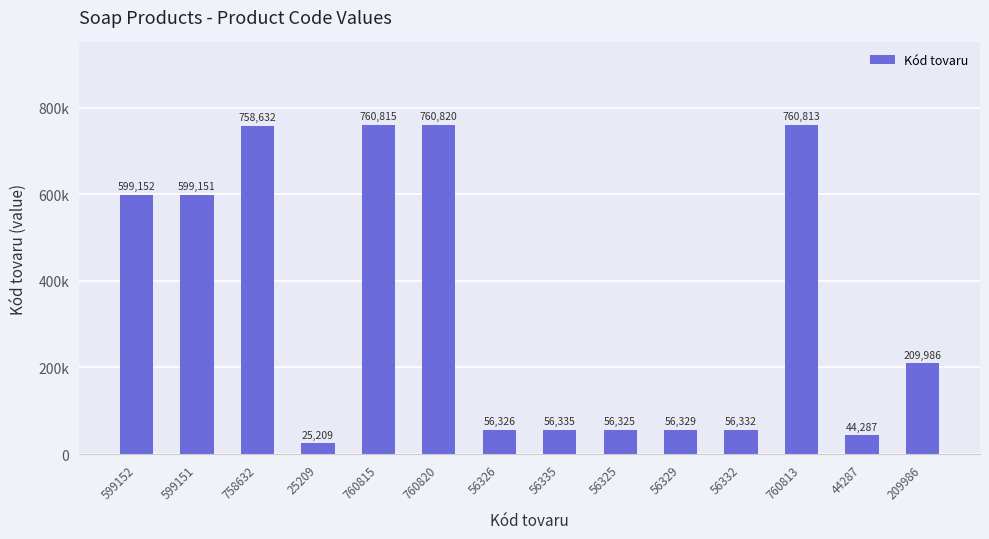

The value at 760813 is 760813. True or false?

True